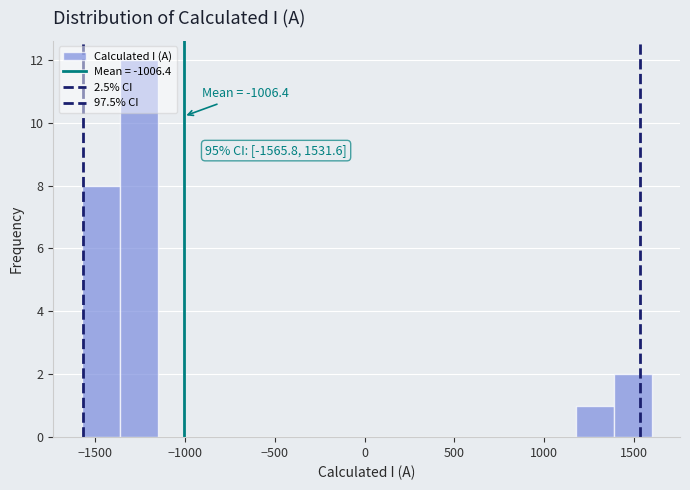

Over which range of the x-axis is the bar tallest?

-1350 to -1150